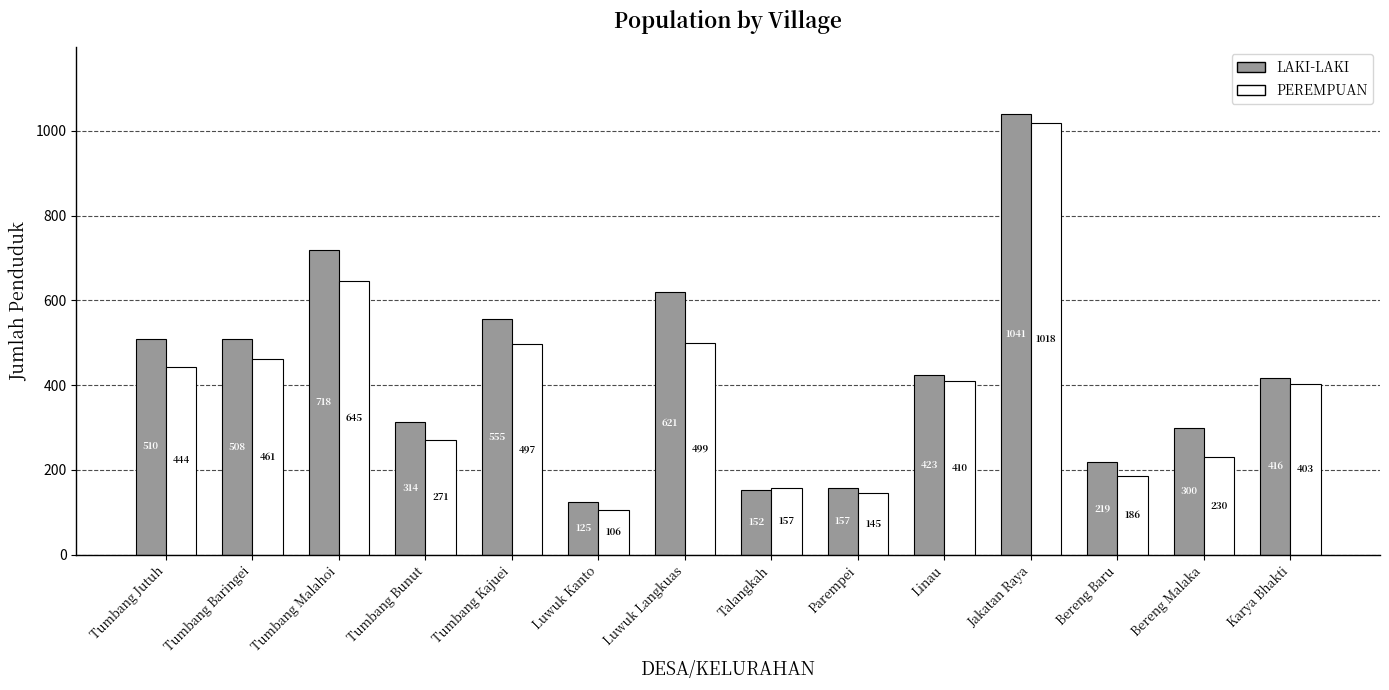

What is the sum of the LAKI-LAKI values at Tumbang Bunut and Tumbang Jutuh?

824